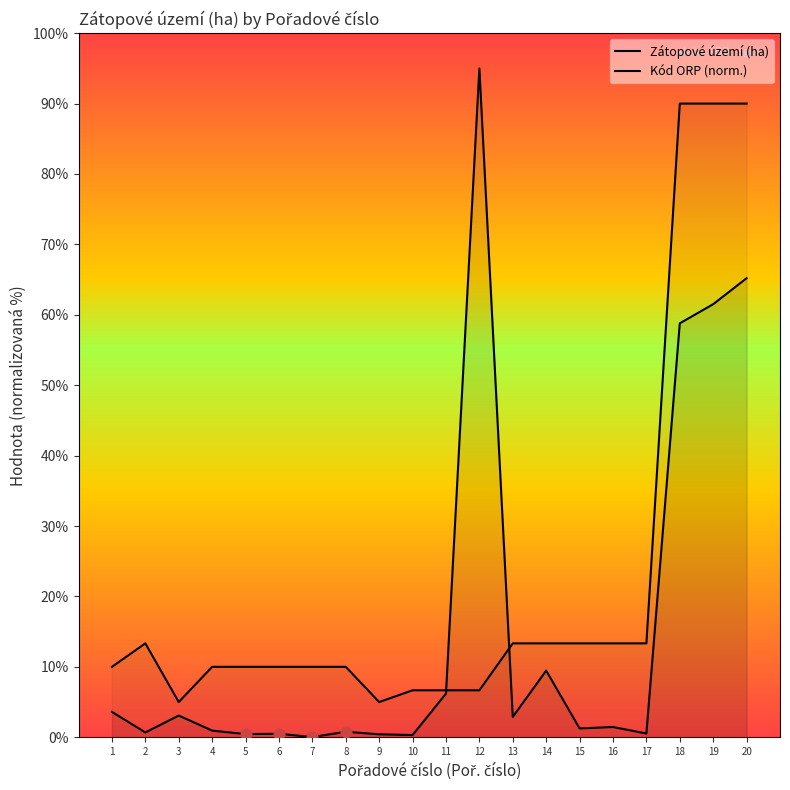

Which series has the largest Y range (max minus min)?

Zátopové území (ha)